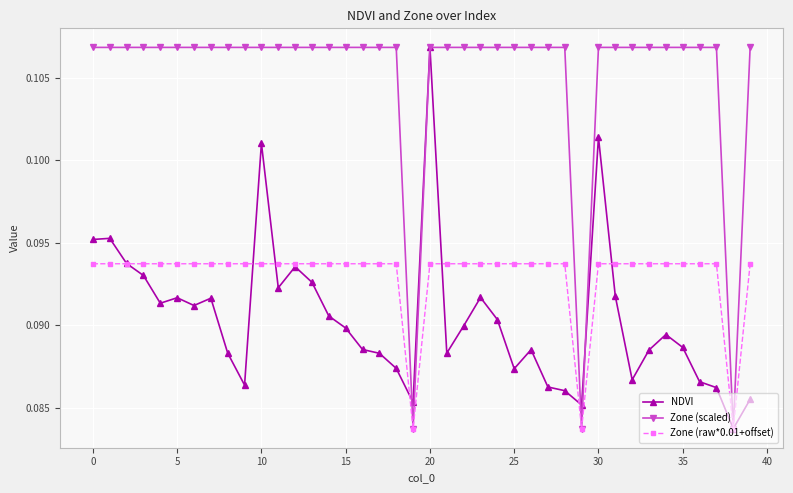

Rank the series by their average value, from lowest to highest.

NDVI, Zone (raw*0.01+offset), Zone (scaled)